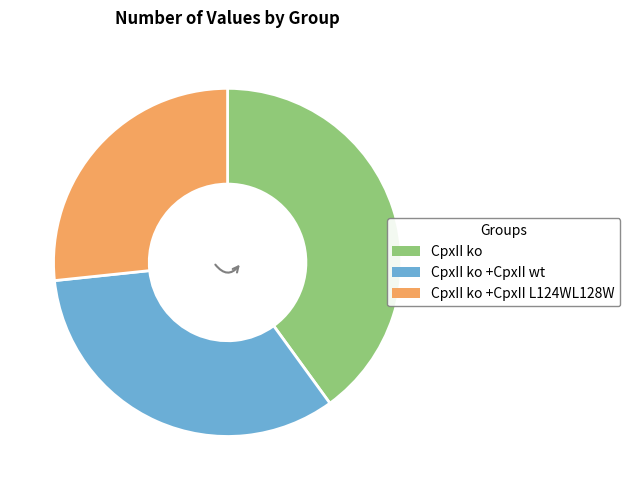

Is there any slice that represents more than half of the pie?

No